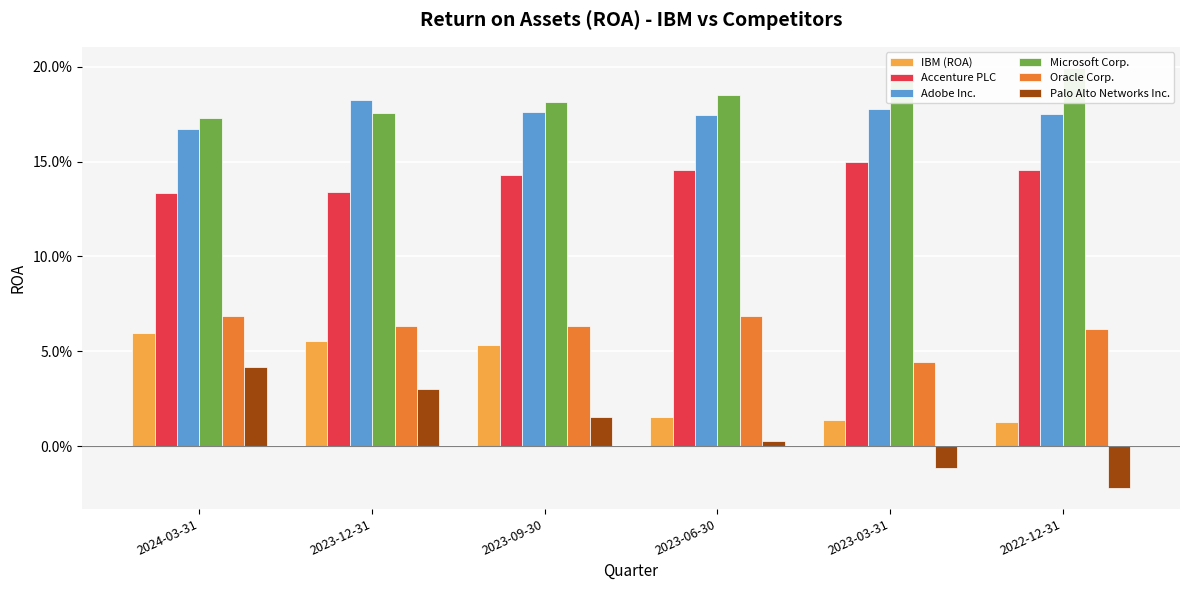

How many Adobe Inc. values are between 0 and 1?

6